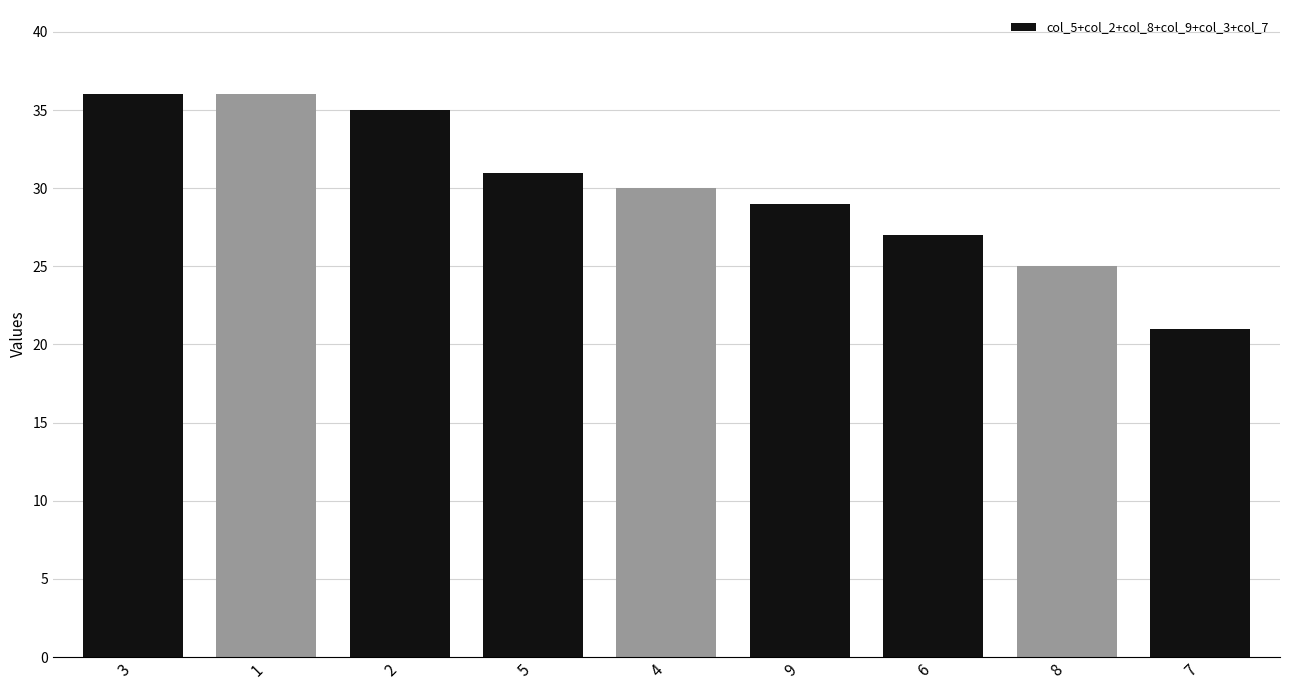

Are the bars grouped side by side (vs. stacked)?

No